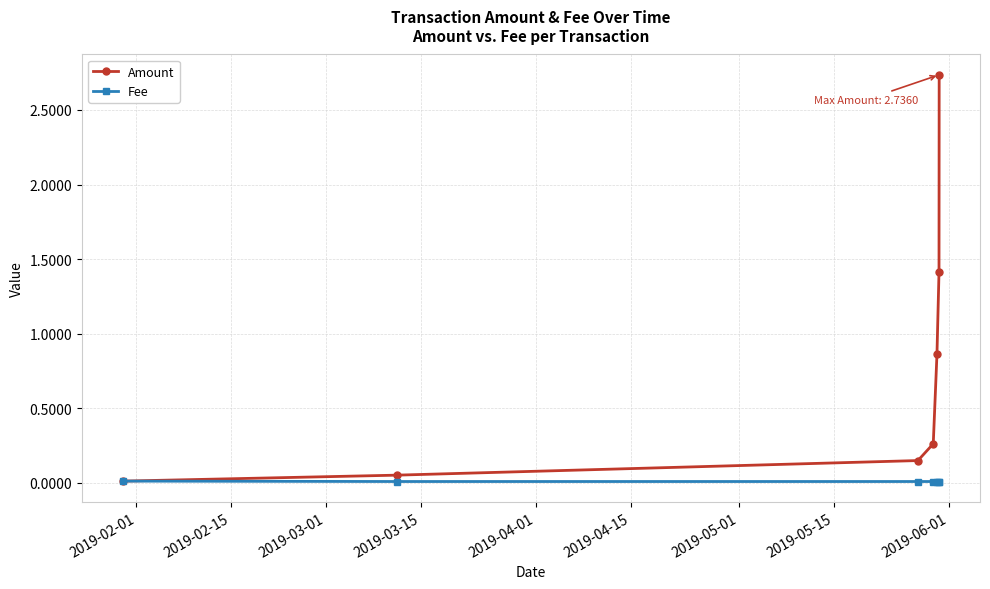

Which series has the widest spread of values?

Amount